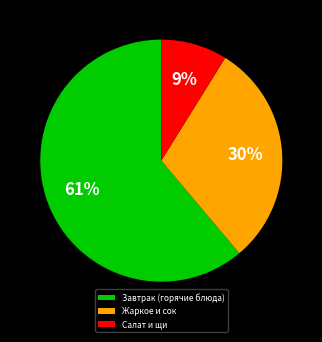

What percentage is the Завтрак (горячие блюда) slice, to the nearest percent?

61%